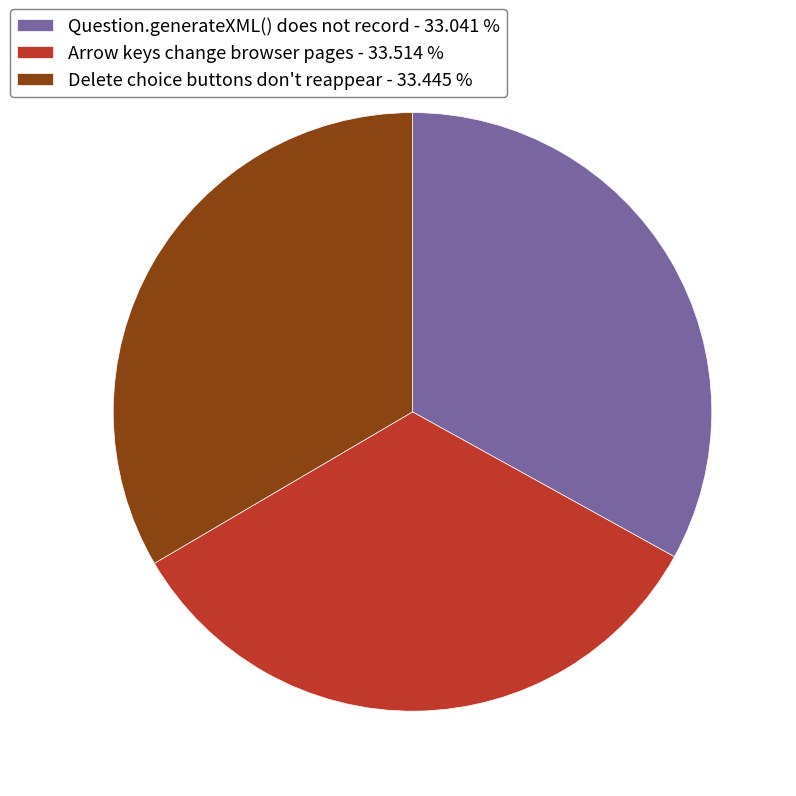

Is Question.generateXML() does not record - 33.041 % the majority of the pie?

No